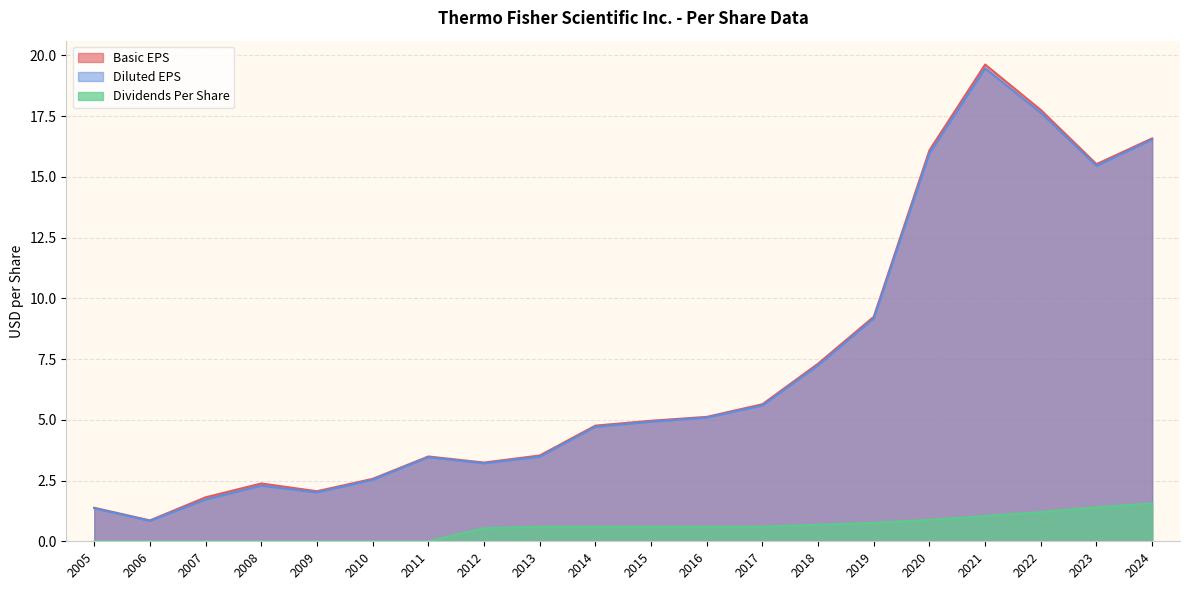

At which category is the sum across all series the highest?

2021